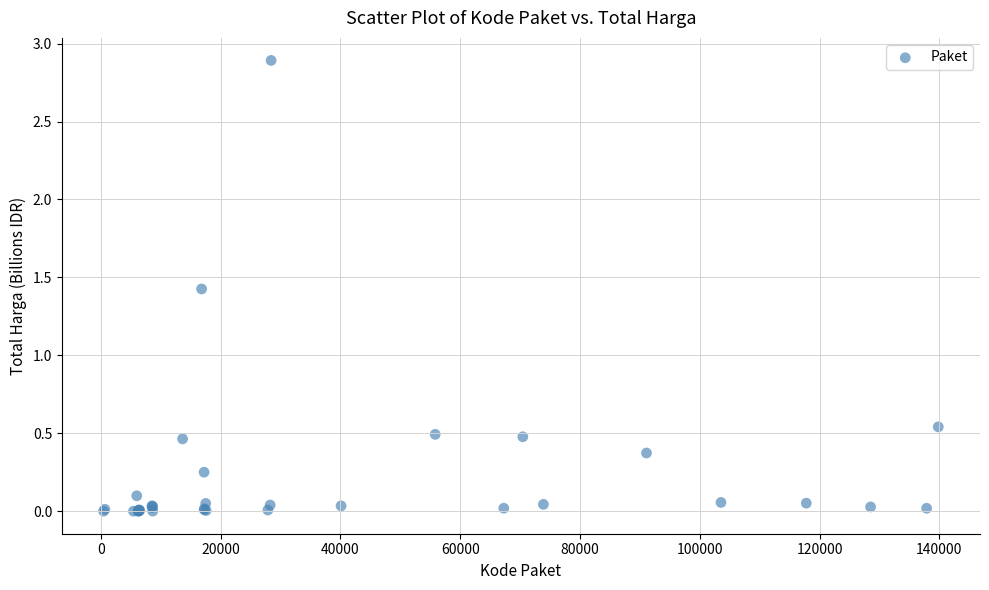

What Y value in the scatter plot is closest to 1?

1.4